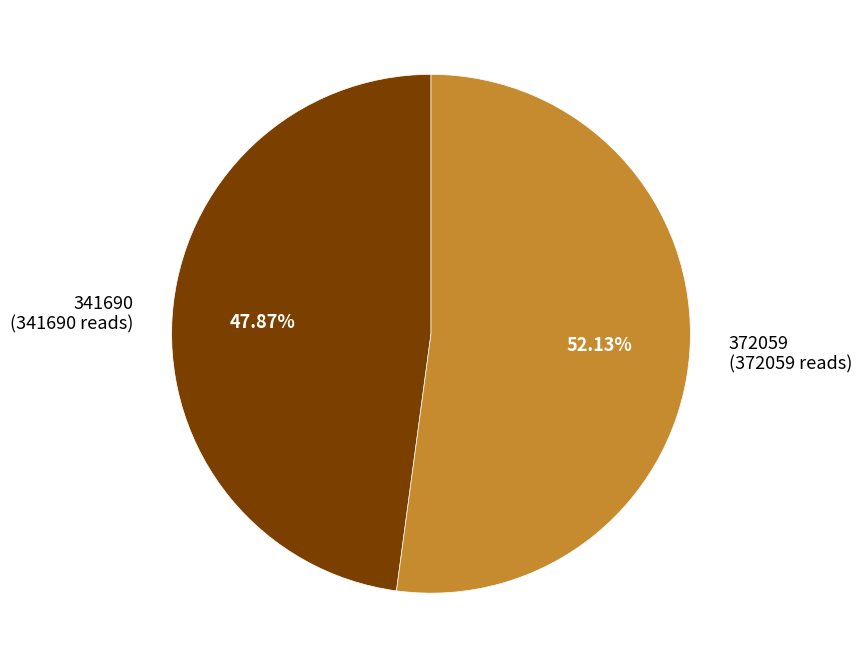

True or false: 372059 accounts for 52% of the total.

True